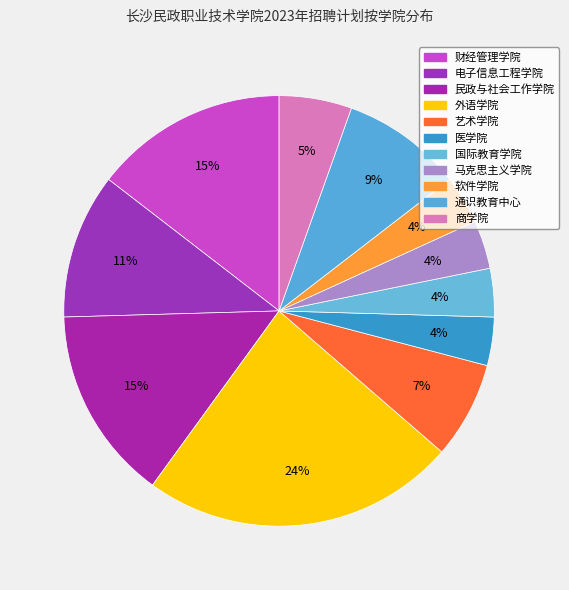

Count the number of slices in the pie.

11